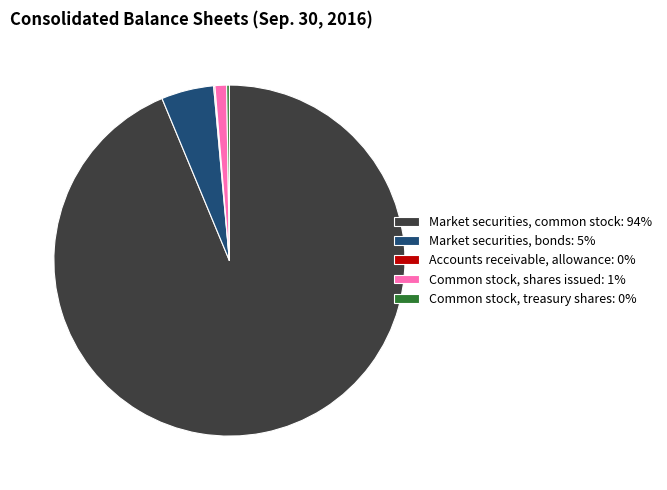

Is there a majority slice in this chart?

Yes